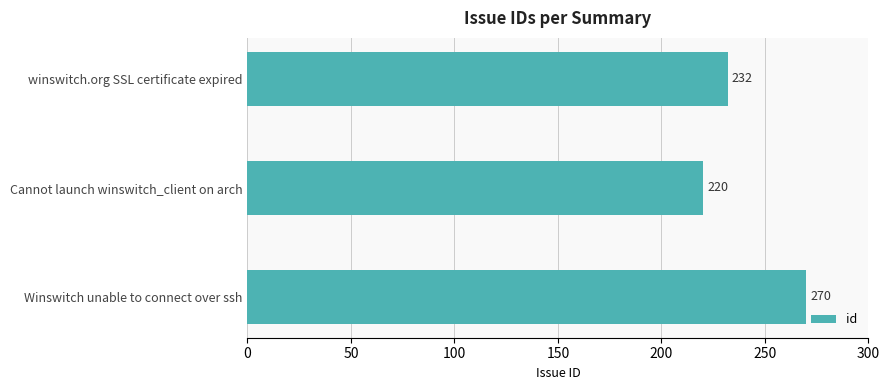

At which label is the value closest to 245?

winswitch.org SSL certificate expired